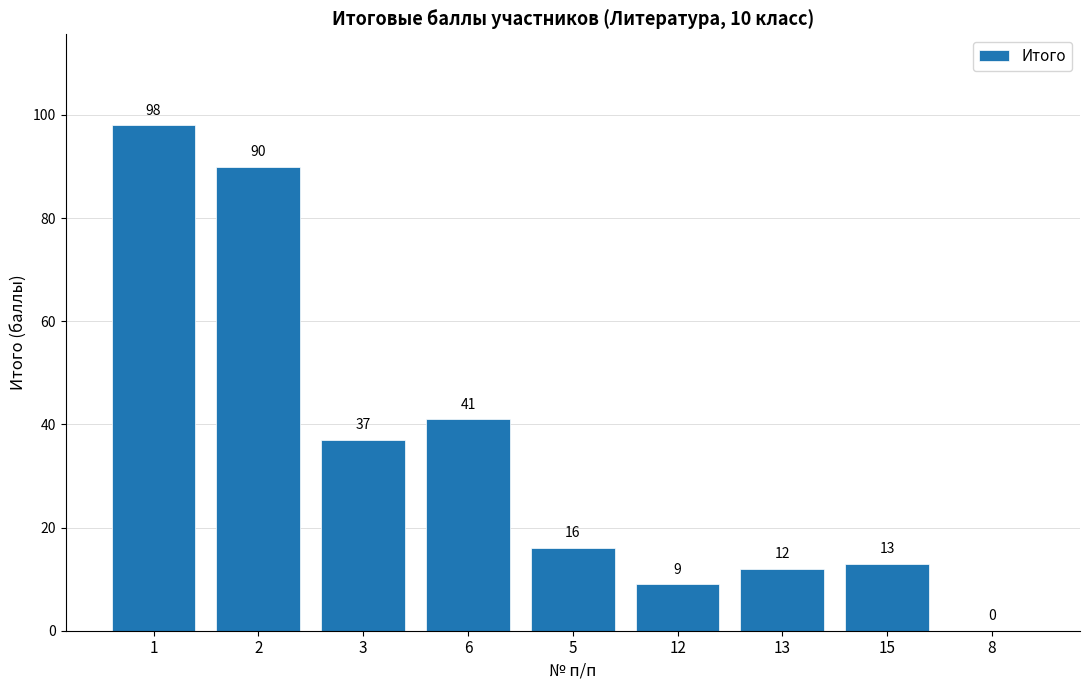

Which category has the highest value across all series?

1